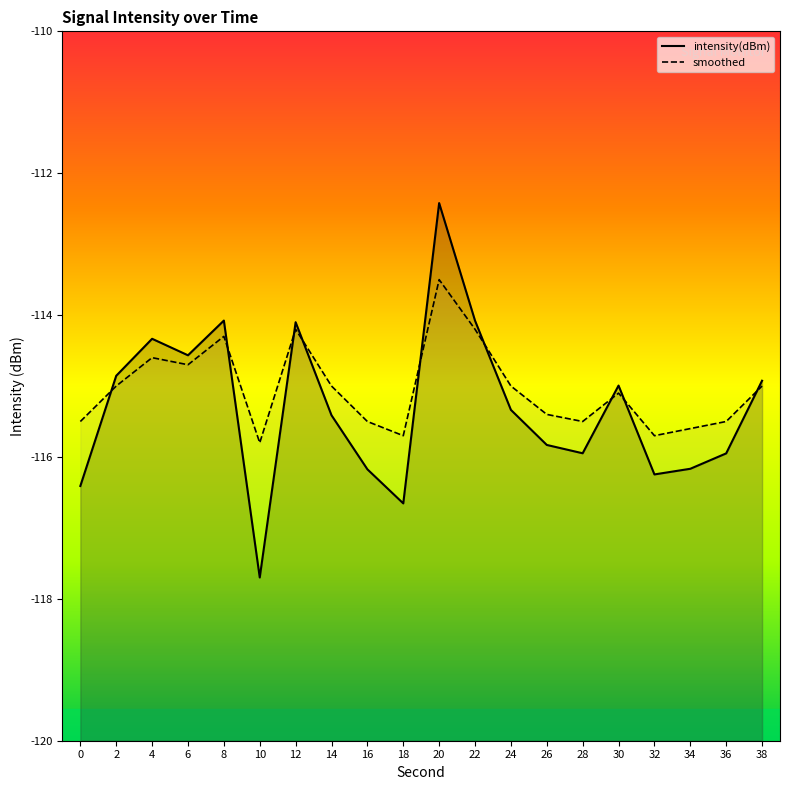

Is it true that smoothed equals -182.9 at 8?

False